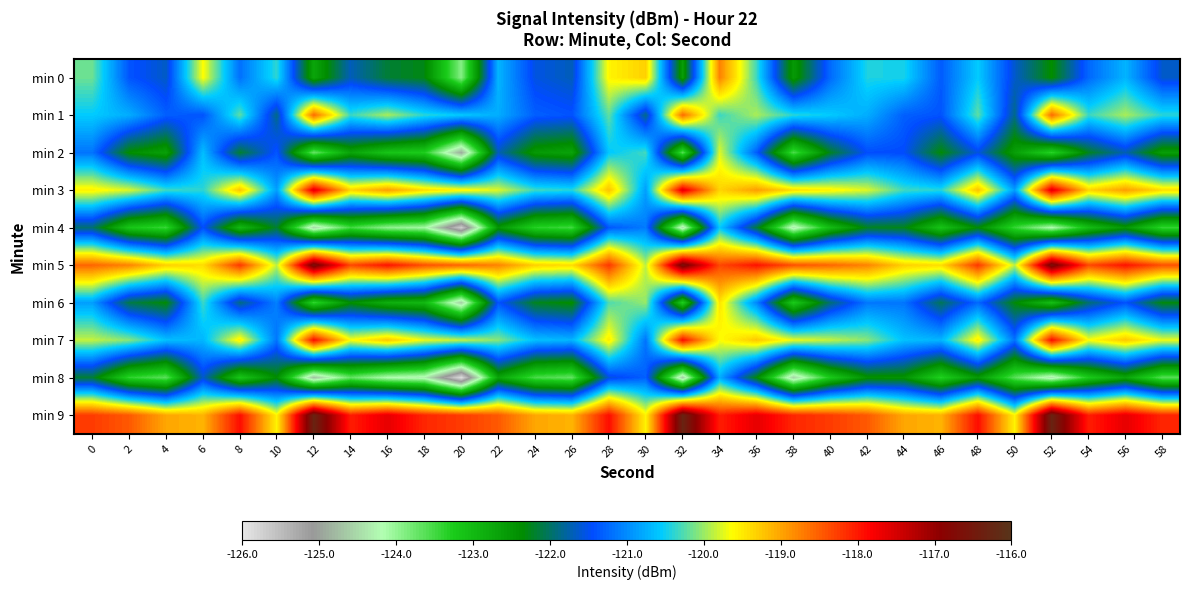

Which has a higher value, 32 or 2?

2